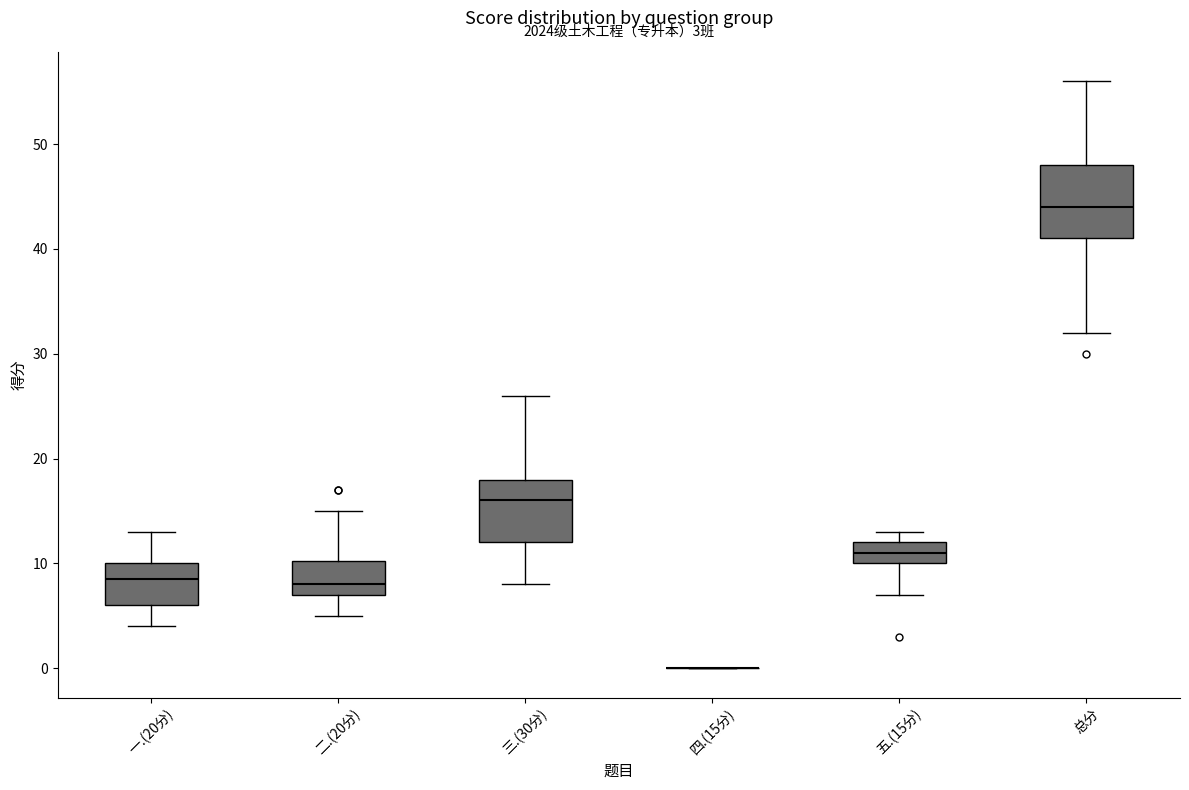

Which box is the tallest, from its lower edge to its upper edge?

总分